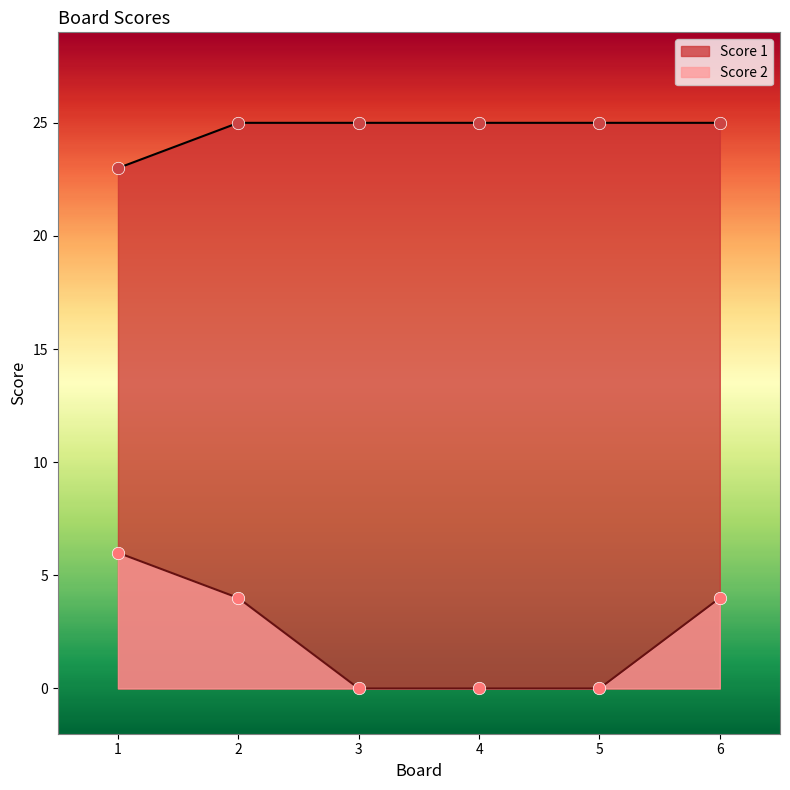

At how many categories does at least one series exceed 1?

6